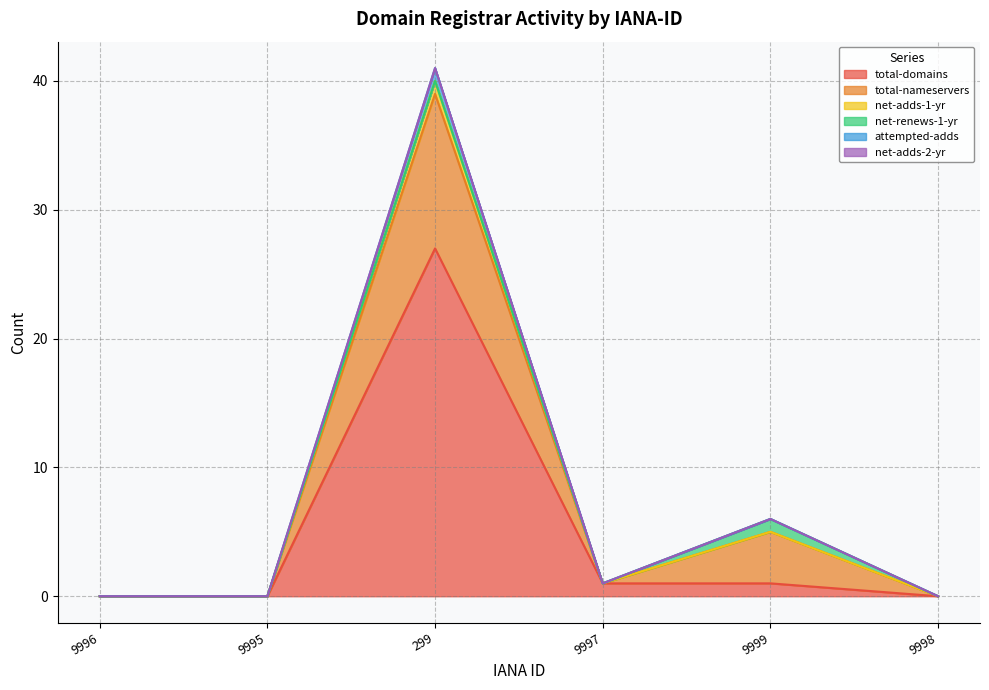

The attempted-adds series shows 18 at 299. True or false?

False